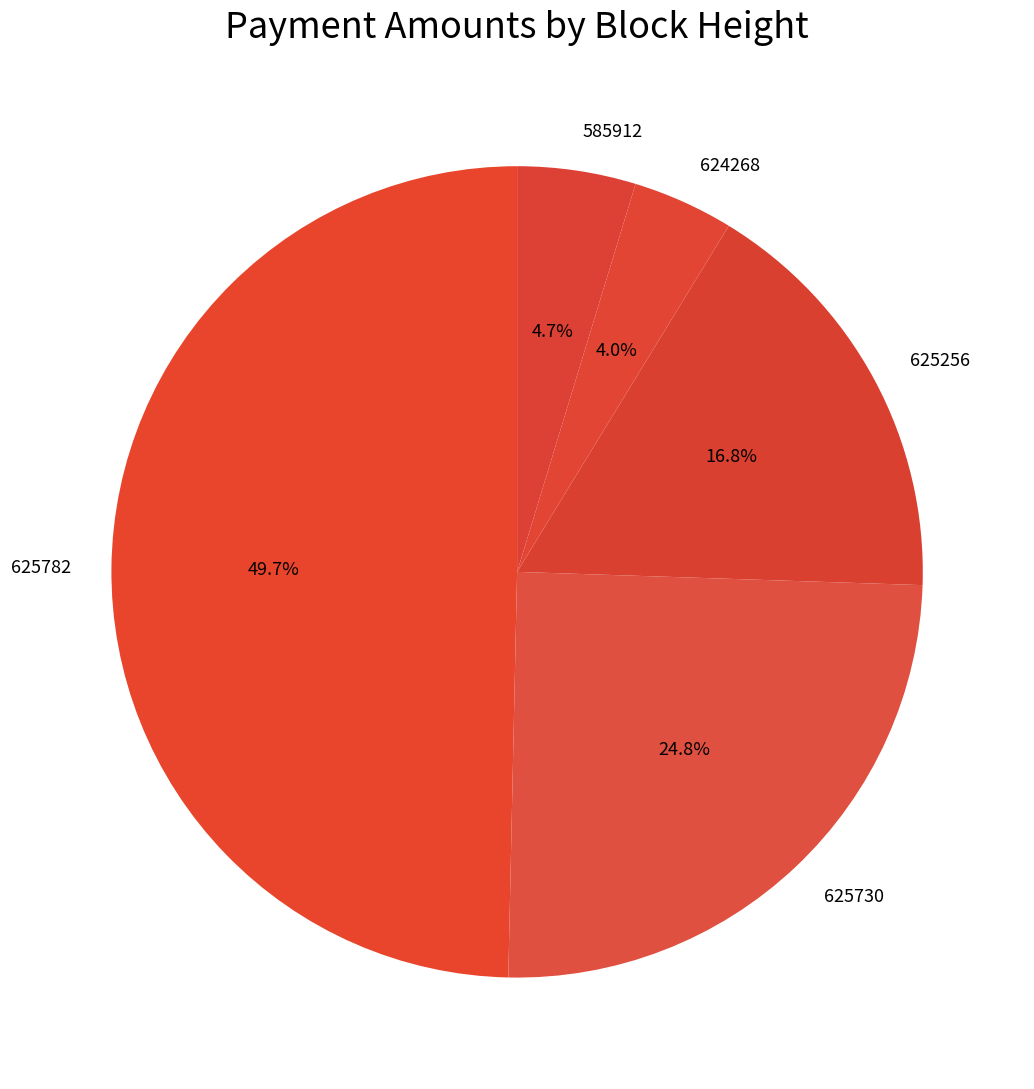

To the nearest percent, what portion does 625782 represent?

50%